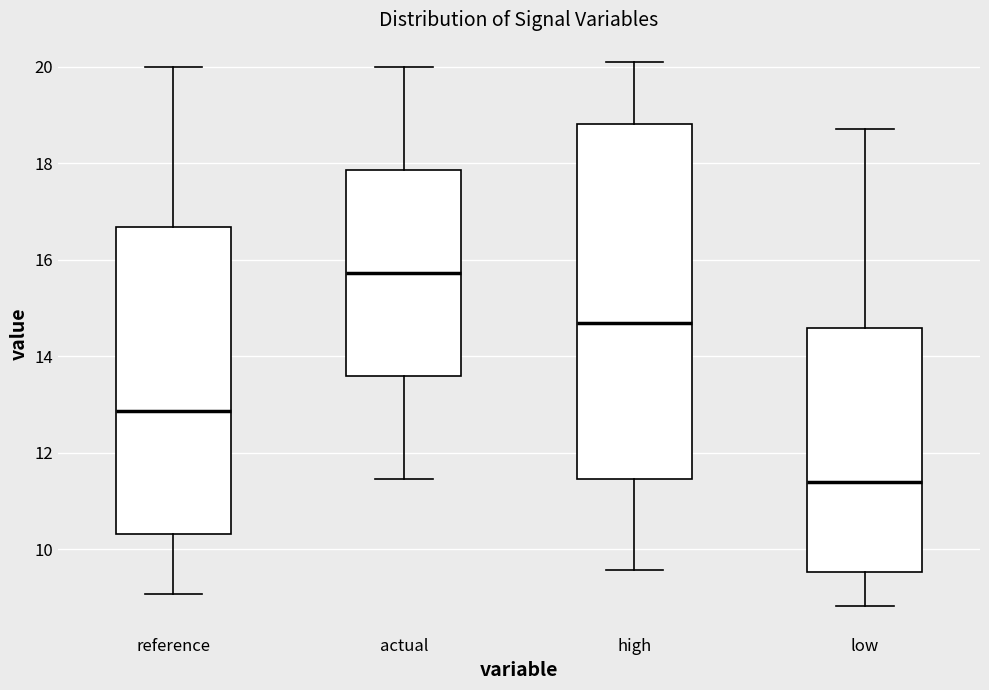

Comparing the boxes themselves (not the whiskers), which one is the tallest?

high